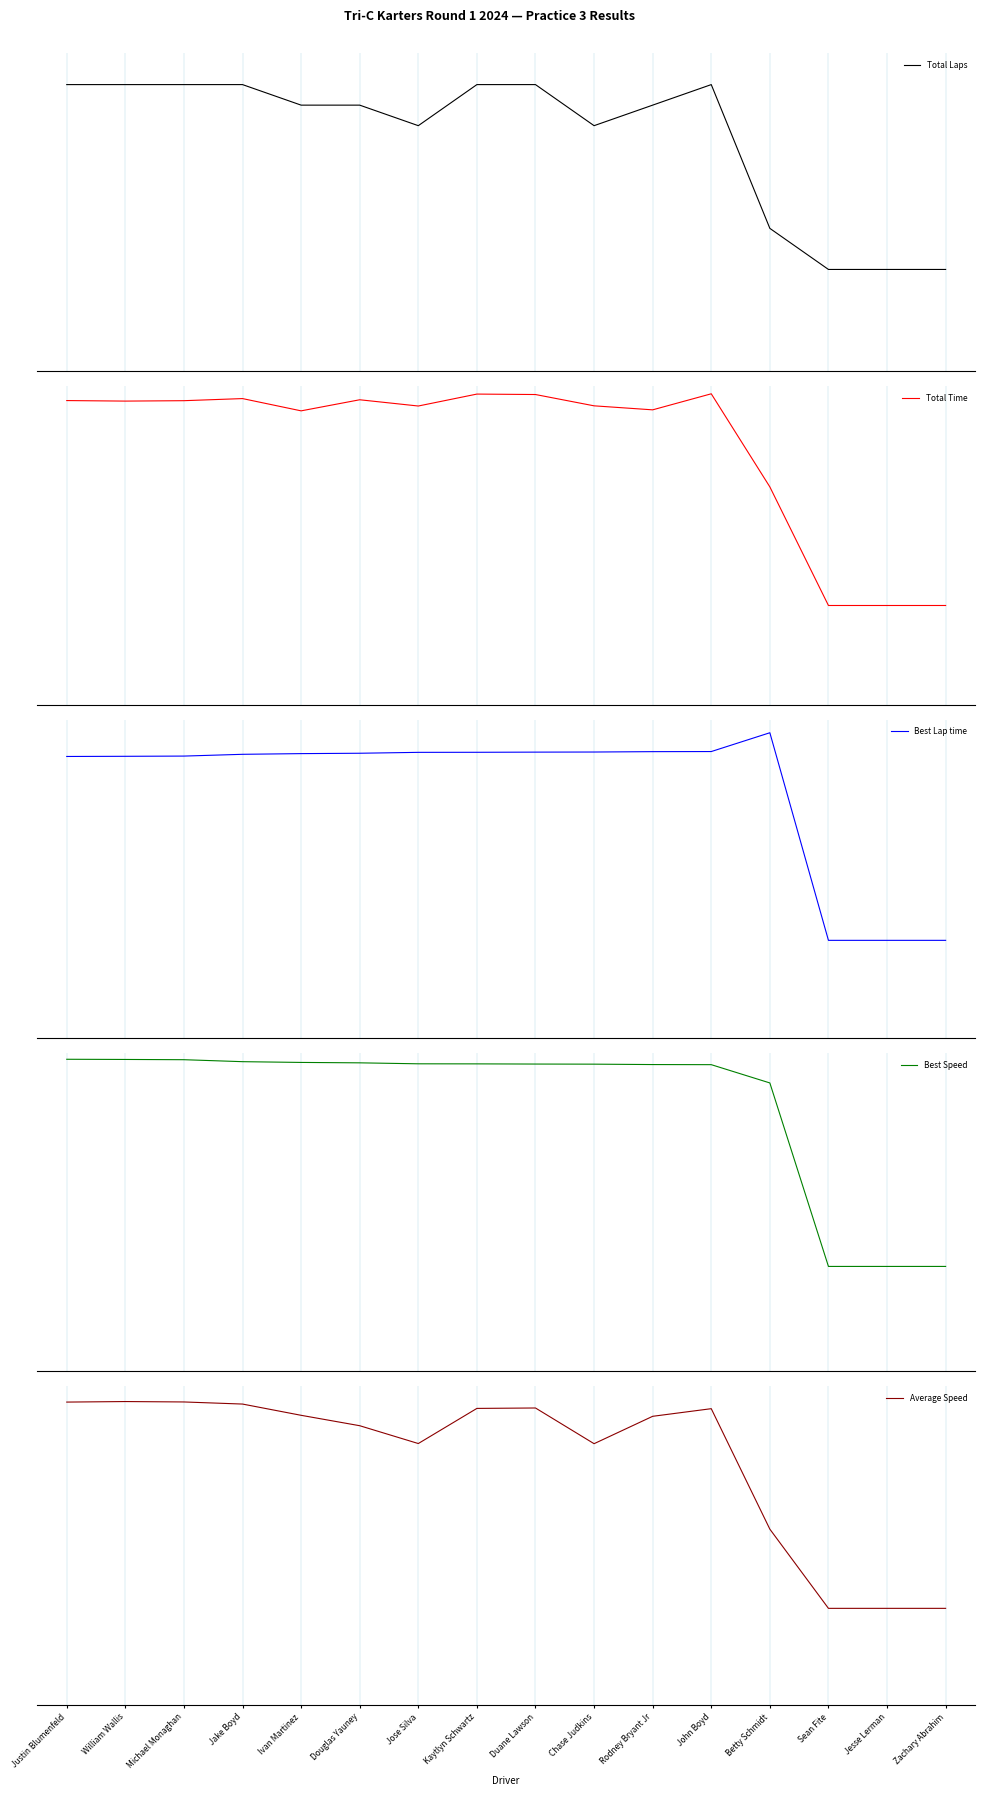

What is the sum of the Total Time values at Chase Judkins and Sean Fite?

-488.4